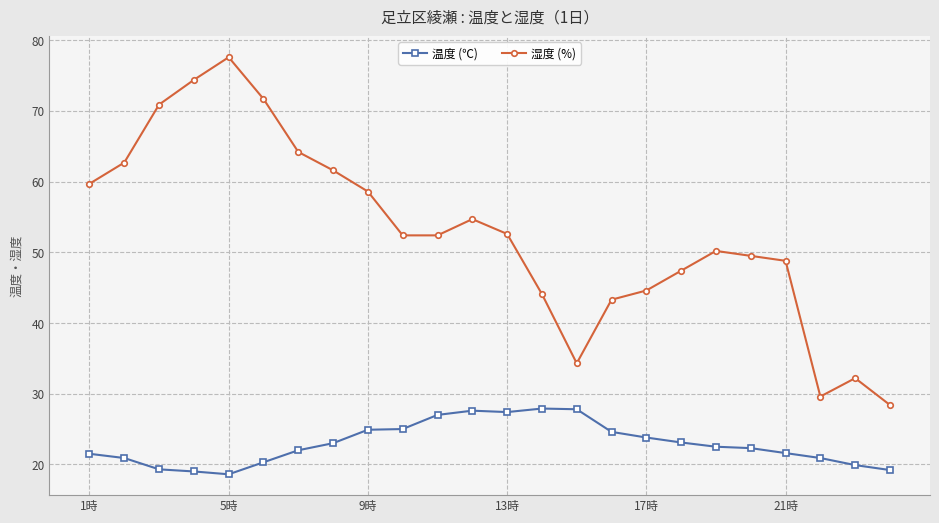

What is the smallest value displayed?

18.6